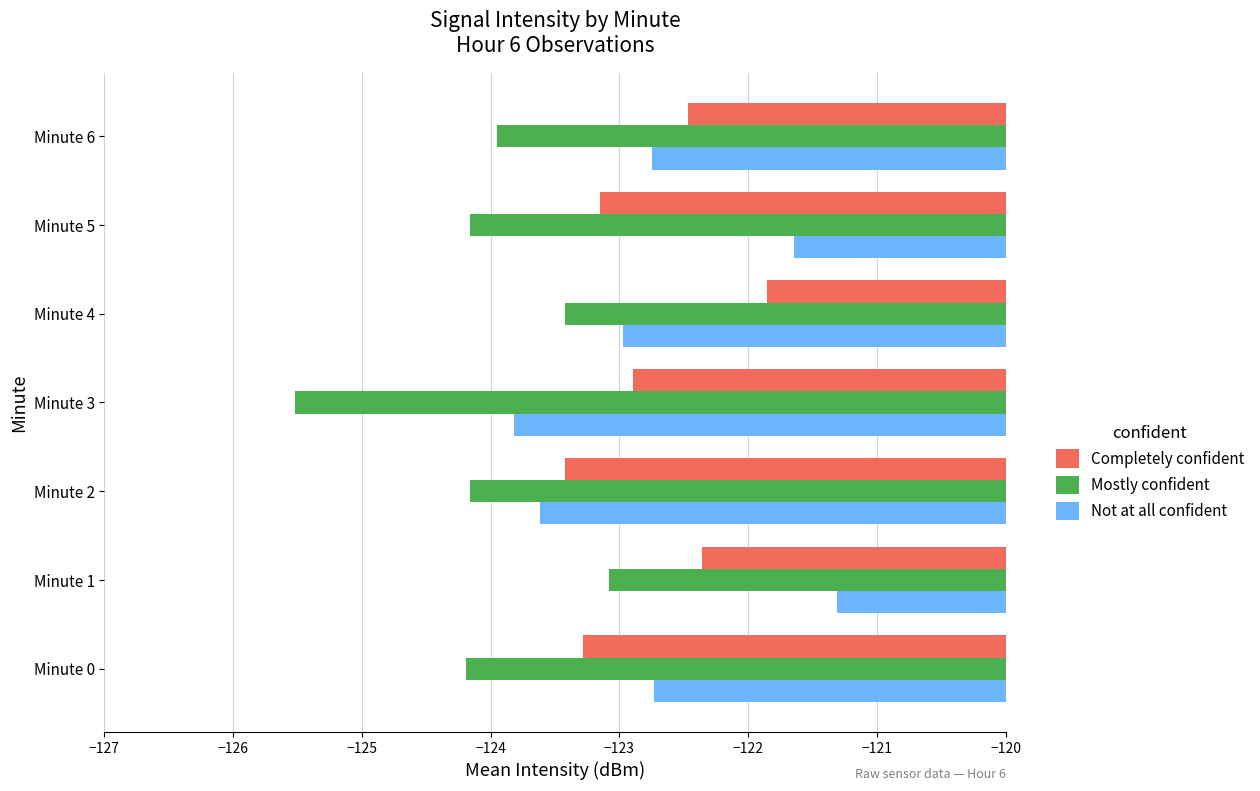

Which category has the highest value across all series?

Minute 1